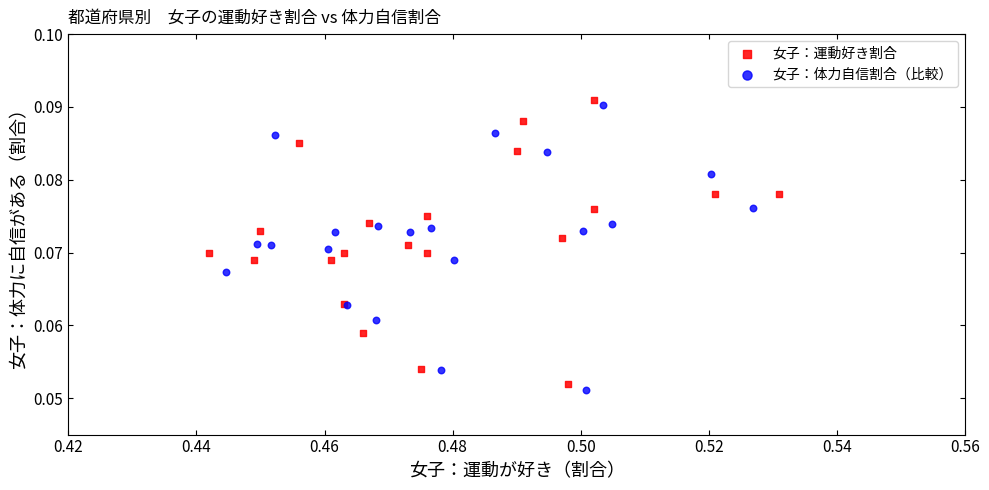

What are all the series names shown in the legend?

女子：運動好き割合, 女子：体力自信割合（比較）